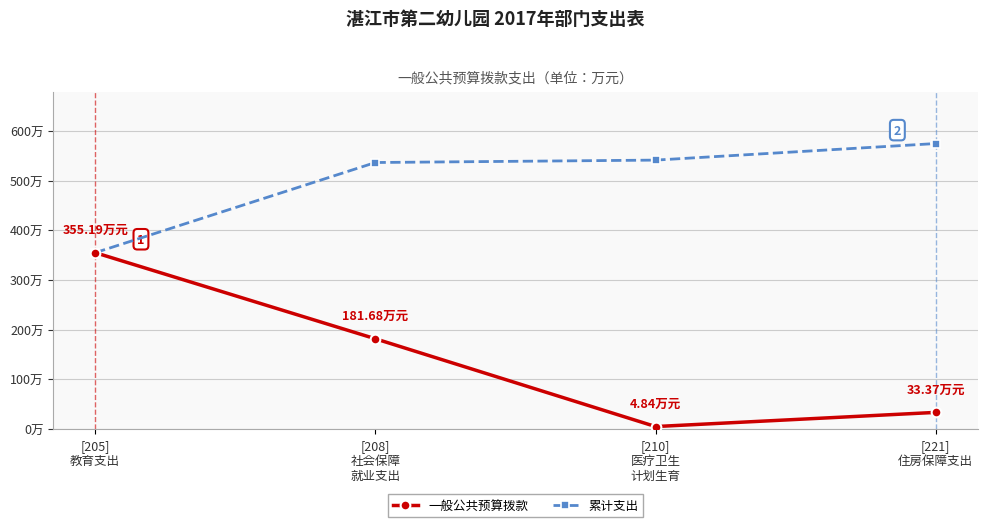

Is this an area chart (filled region under the line)?

No